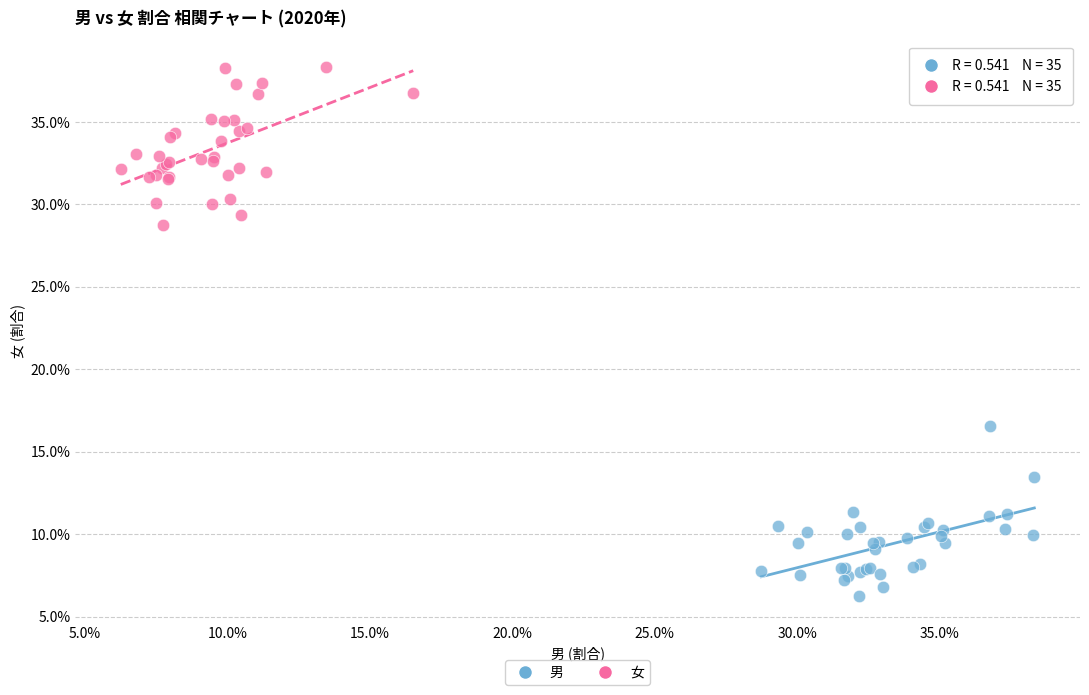

What are all the series names shown in the legend?

男, 女